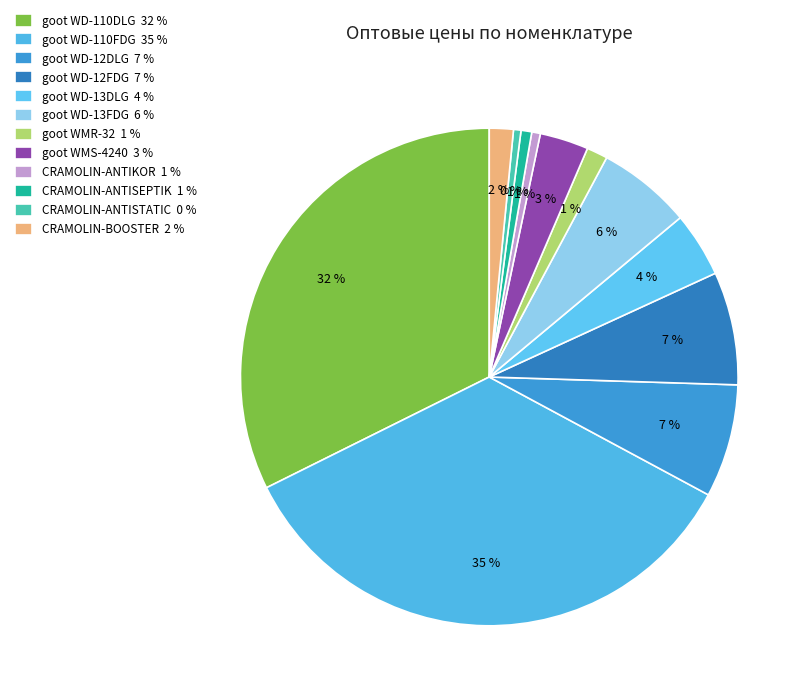

Combined, what portion of the pie is goot WMS-4240 and CRAMOLIN-ANTIKOR?

3.7%